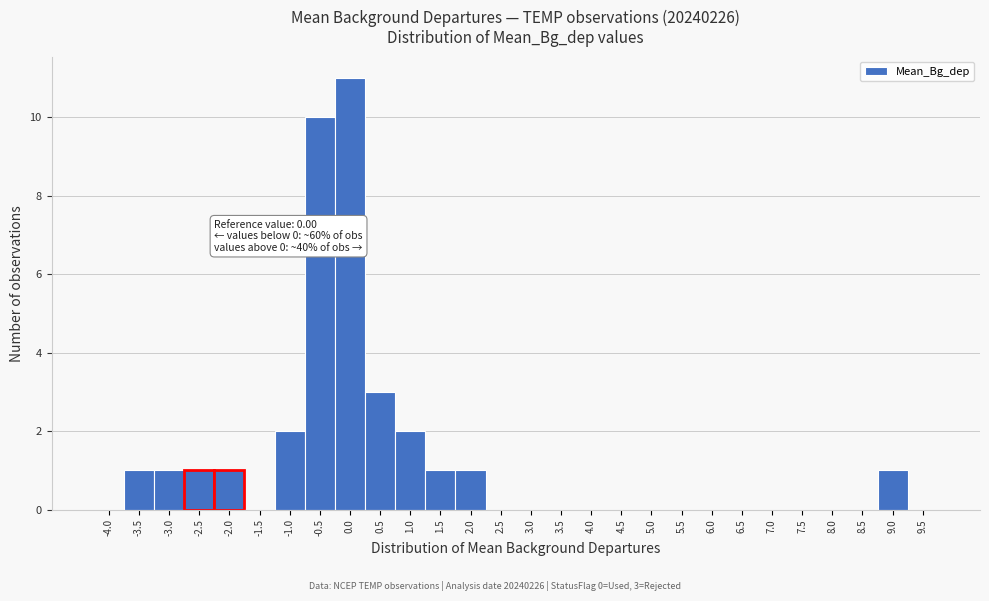

Reading left to right, what are all the values shown in this chart?

-4.0=0	-3.5=1	-3.0=1	-2.5=1	-2.0=1	-1.5=0	-1.0=2	-0.5=10	0.0=11	0.5=3	1.0=2	1.5=1	2.0=1	2.5=0	3.0=0	3.5=0	4.0=0	4.5=0	5.0=0	5.5=0	6.0=0	6.5=0	7.0=0	7.5=0	8.0=0	8.5=0	9.0=1	9.5=0